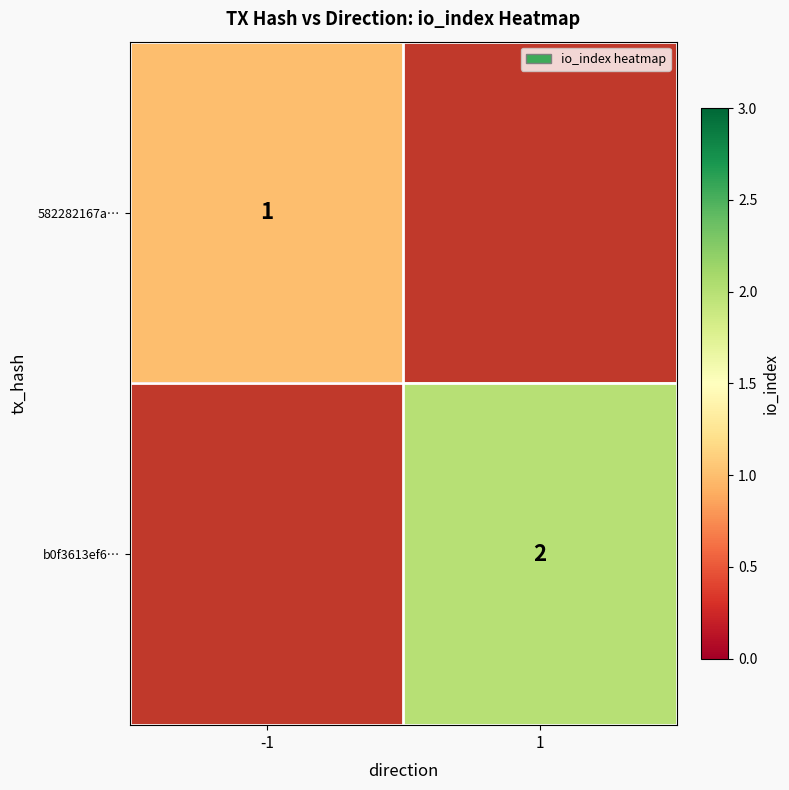

The value of 582282167a… at -1 is 1. True or false?

True